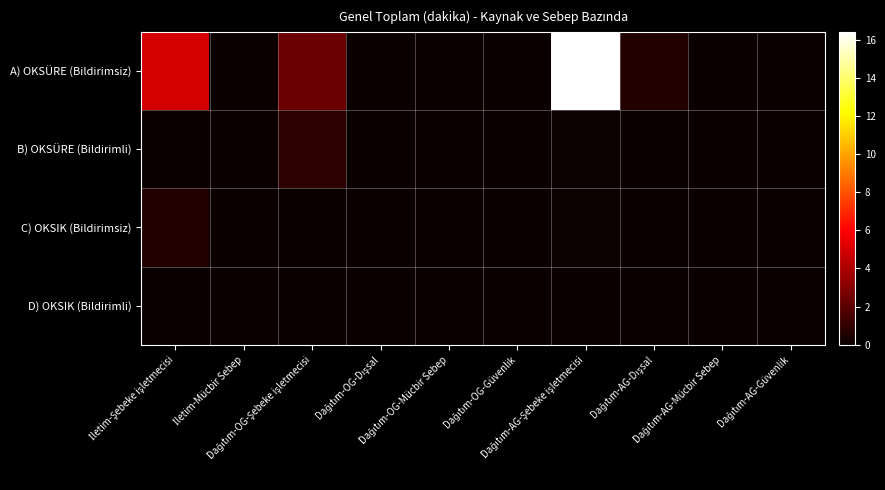

Reading right to left, transcribe all the data shown in this chart.

A) OKSÜRE (Bildirimsiz): Dağıtım-AG-Güvenlik=0.0	Dağıtım-AG-Mücbir Sebep=0.0	Dağıtım-AG-Dışsal=0.6	Dağıtım-AG-Şebeke işletmecisi=16.4	Dağıtım-OG-Güvenlik=0.0	Dağıtım-OG-Mücbir Sebep=0.0	Dağıtım-OG-Dışsal=0.0	Dağıtım-OG-Şebeke işletmecisi=2.4	İletim-Mücbir Sebep=0.0	İletim-Şebeke işletmecisi=5.0
B) OKSÜRE (Bildirimli): Dağıtım-AG-Güvenlik=0.0	Dağıtım-AG-Mücbir Sebep=0.0	Dağıtım-AG-Dışsal=0.0	Dağıtım-AG-Şebeke işletmecisi=0.1	Dağıtım-OG-Güvenlik=0.0	Dağıtım-OG-Mücbir Sebep=0.0	Dağıtım-OG-Dışsal=0.0	Dağıtım-OG-Şebeke işletmecisi=0.9	İletim-Mücbir Sebep=0.0	İletim-Şebeke işletmecisi=0.0
C) OKSIK (Bildirimsiz): Dağıtım-AG-Güvenlik=0.0	Dağıtım-AG-Mücbir Sebep=0.0	Dağıtım-AG-Dışsal=0.0	Dağıtım-AG-Şebeke işletmecisi=0.1	Dağıtım-OG-Güvenlik=0.0	Dağıtım-OG-Mücbir Sebep=0.0	Dağıtım-OG-Dışsal=0.0	Dağıtım-OG-Şebeke işletmecisi=0.1	İletim-Mücbir Sebep=0.0	İletim-Şebeke işletmecisi=0.6
D) OKSIK (Bildirimli): Dağıtım-AG-Güvenlik=0.0	Dağıtım-AG-Mücbir Sebep=0.0	Dağıtım-AG-Dışsal=0.0	Dağıtım-AG-Şebeke işletmecisi=0.0	Dağıtım-OG-Güvenlik=0.0	Dağıtım-OG-Mücbir Sebep=0.0	Dağıtım-OG-Dışsal=0.0	Dağıtım-OG-Şebeke işletmecisi=0.0	İletim-Mücbir Sebep=0.0	İletim-Şebeke işletmecisi=0.0